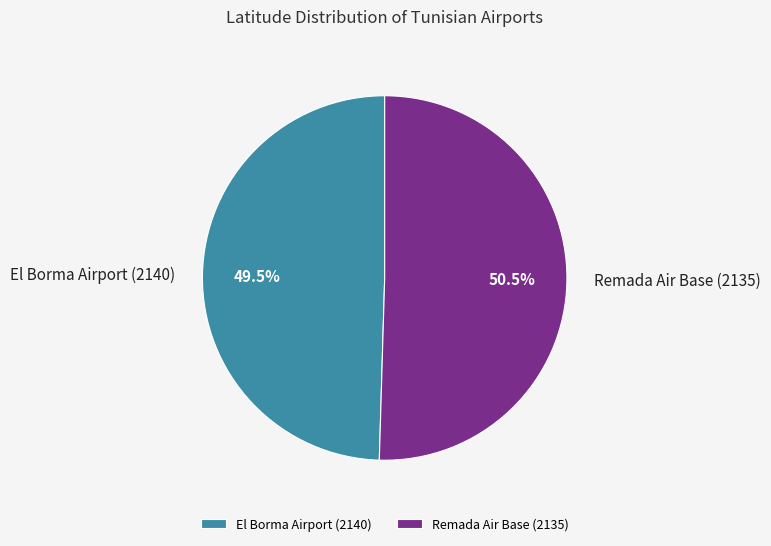

Is it true that El Borma Airport (2140) is 40% of the pie?

False